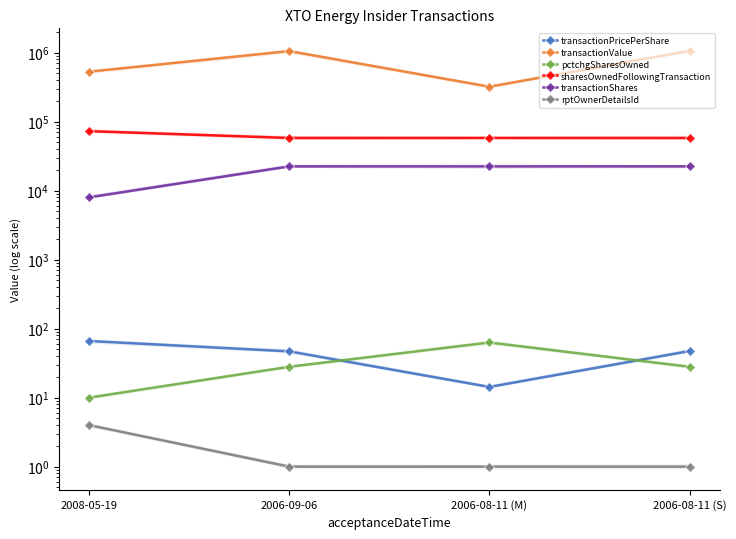

At 2006-08-11 (M), list the series in order from largest to smallest.

transactionValue, sharesOwnedFollowingTransaction, transactionShares, pctchgSharesOwned, transactionPricePerShare, rptOwnerDetailsId